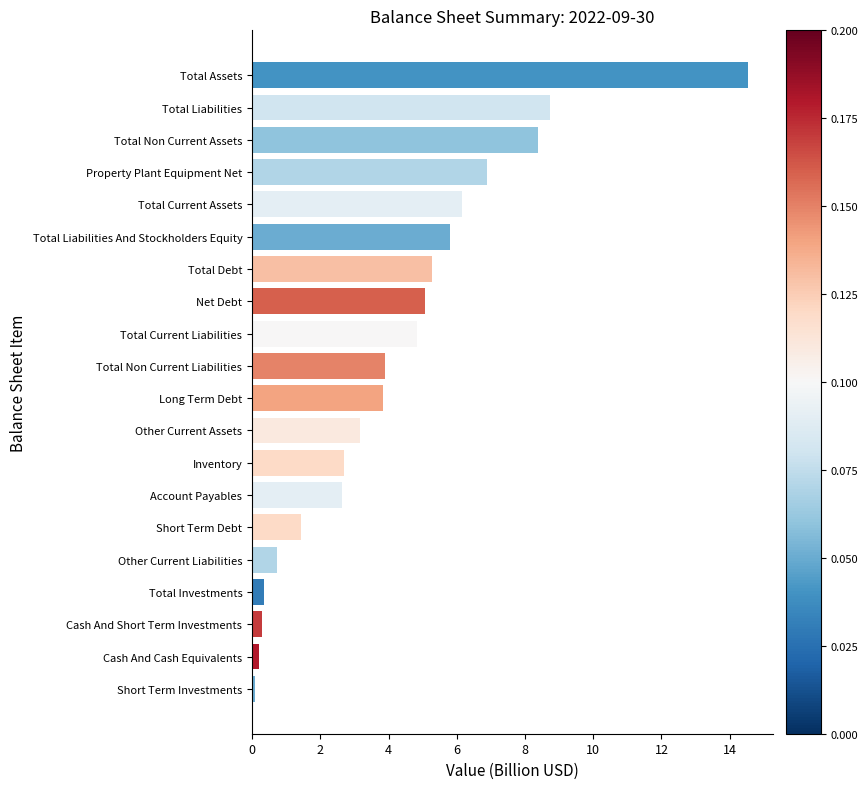

What is the sum of all values?

85.1